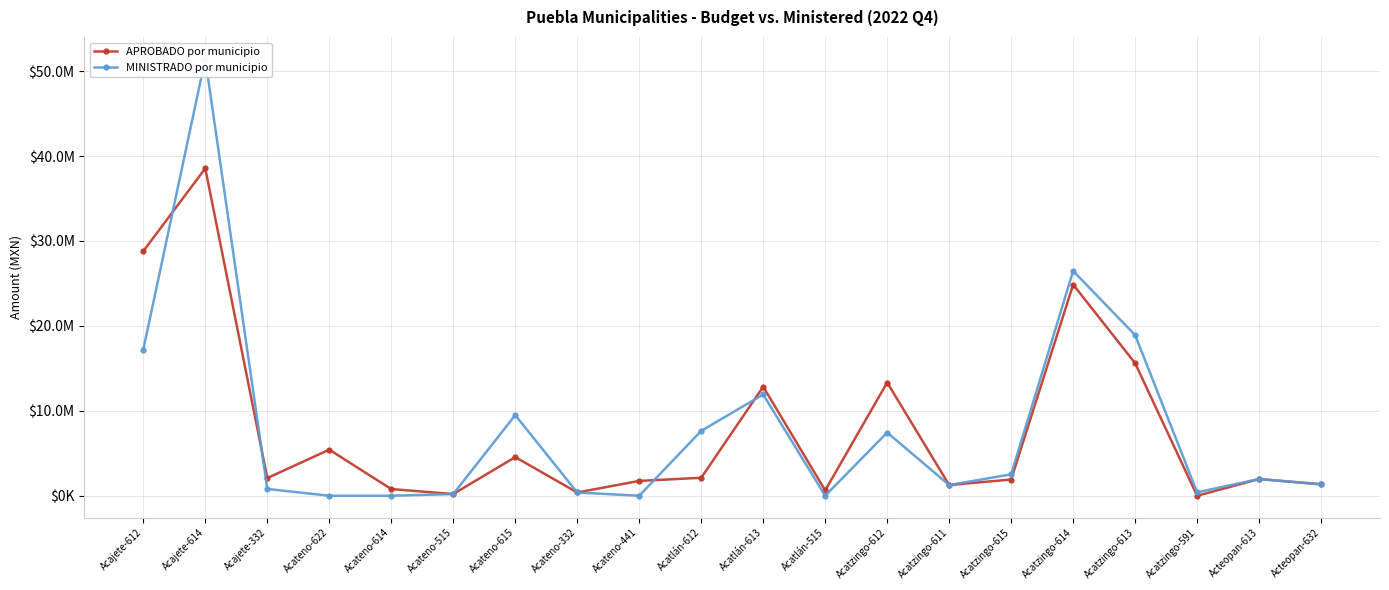

At Acatzingo-613, list the series in order from largest to smallest.

MINISTRADO por municipio, APROBADO por municipio